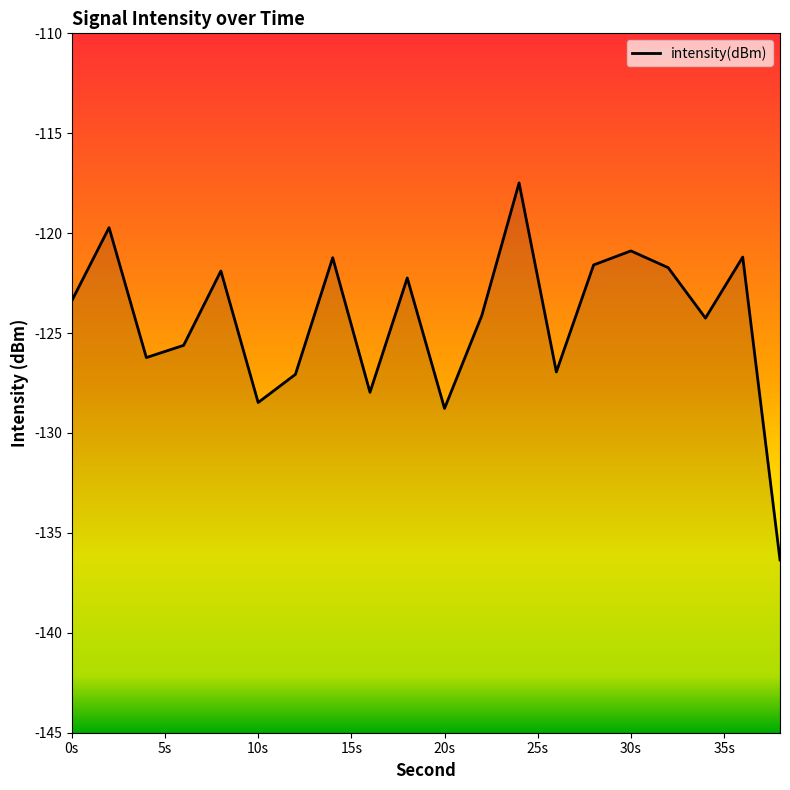

Is this an area chart (filled region under the line)?

No